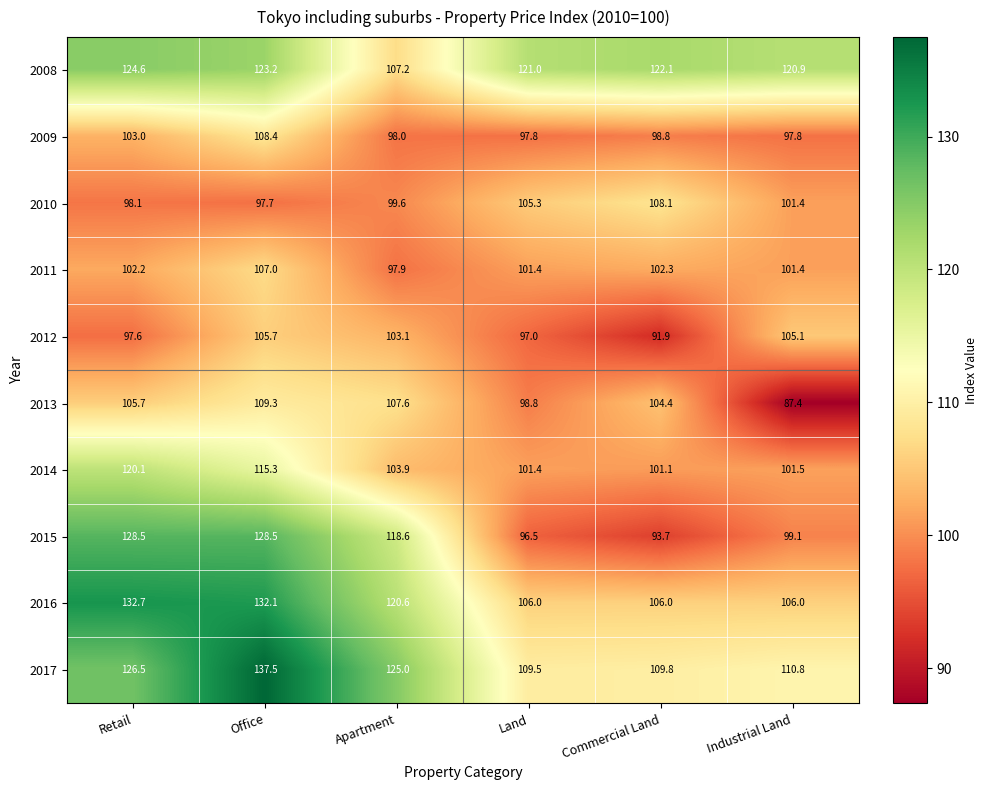

Count the number of data series in this chart.

10